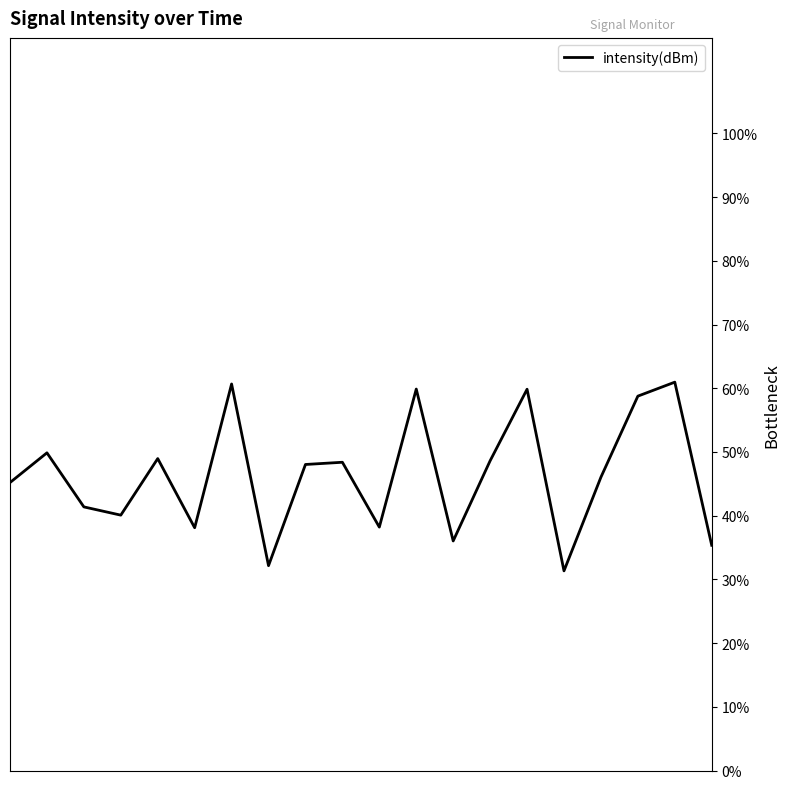

True or false: there are more than 2 points higher than both neighbors.

True